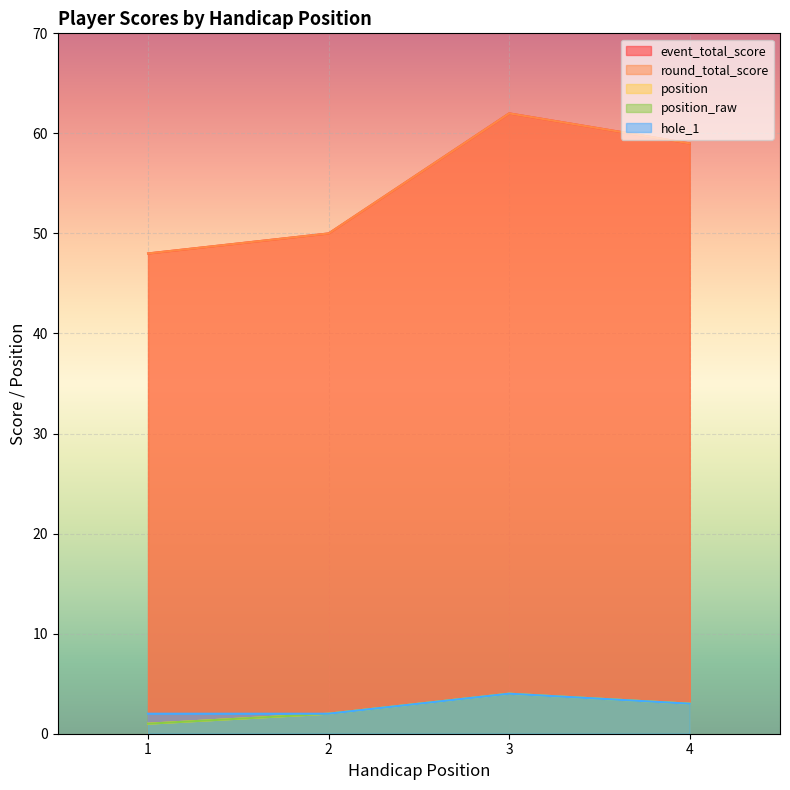

What is the total value across all series at 1?

100